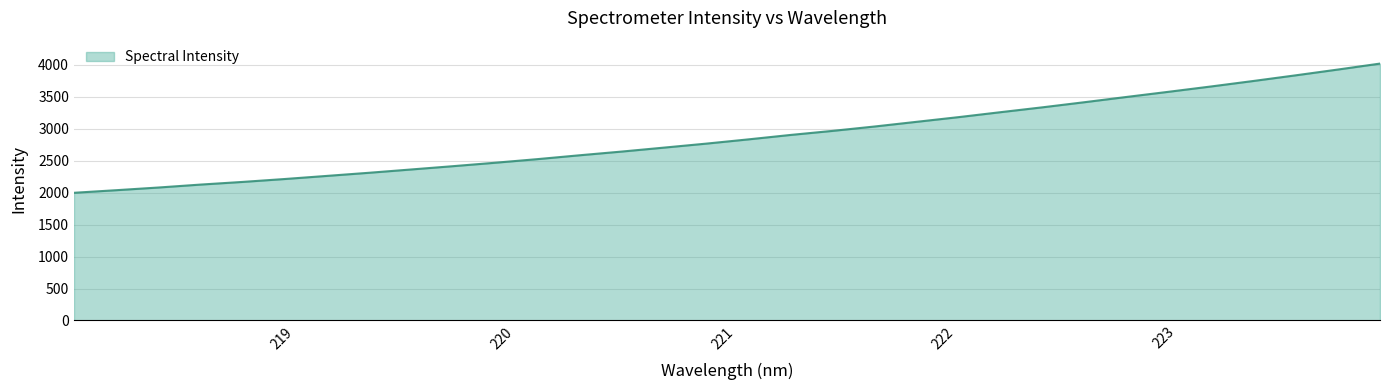

What is the minimum value shown in the chart?

1998.7